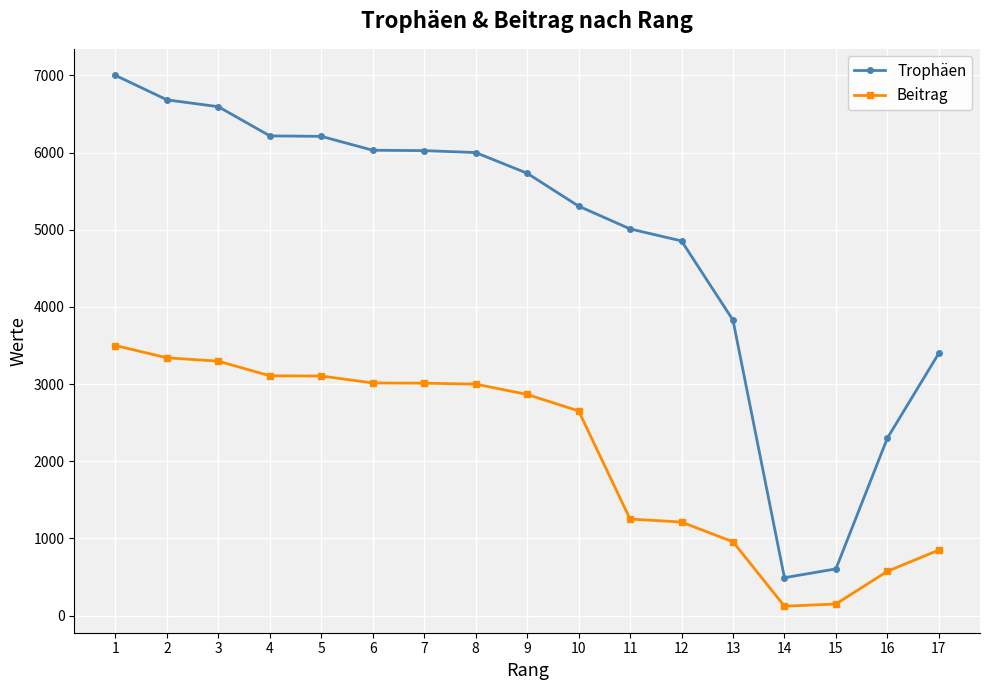

What is the smallest value displayed?

123